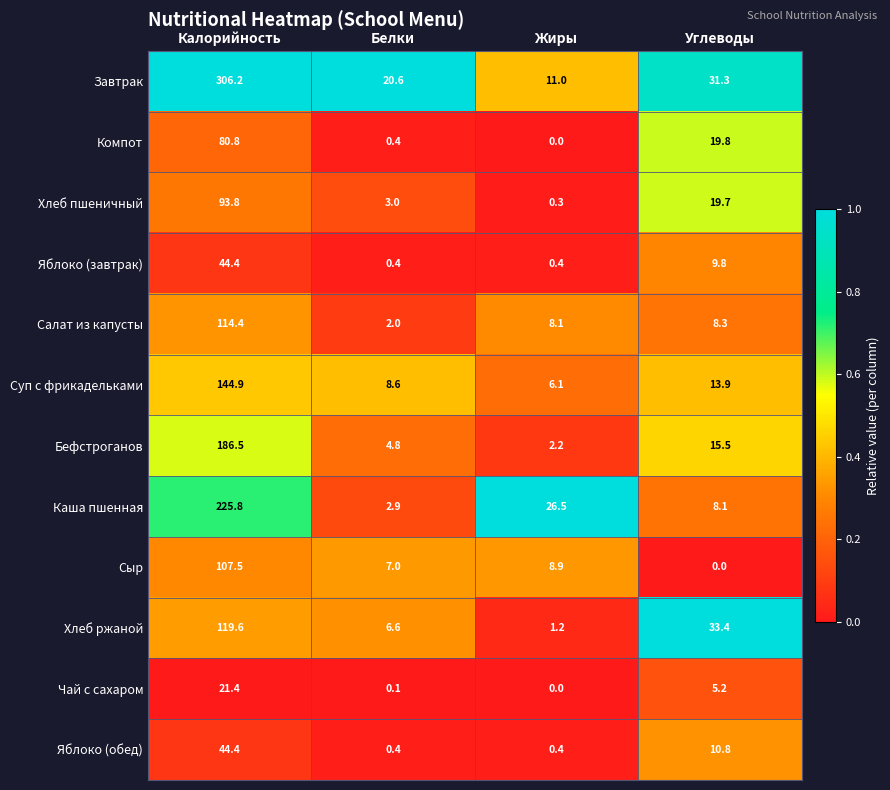

Which series changed the most between Калорийность and Жиры?

Завтрак